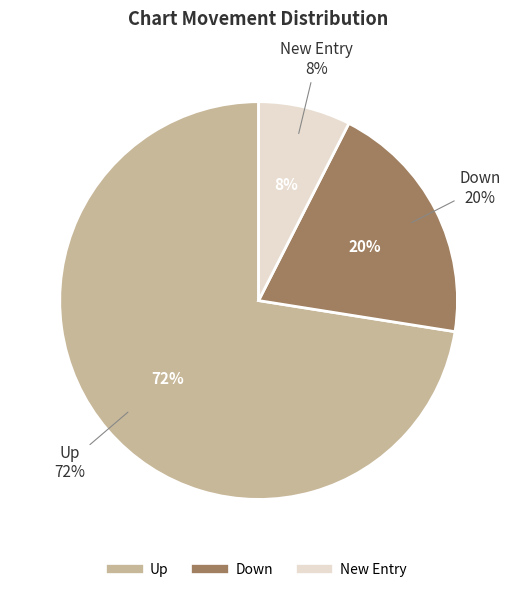

Is it true that - is 15% of the pie?

False